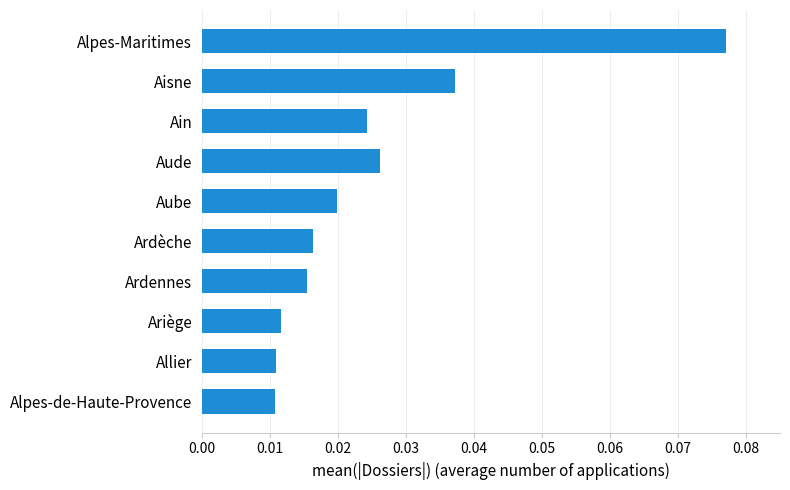

How many bars are there in total?

10